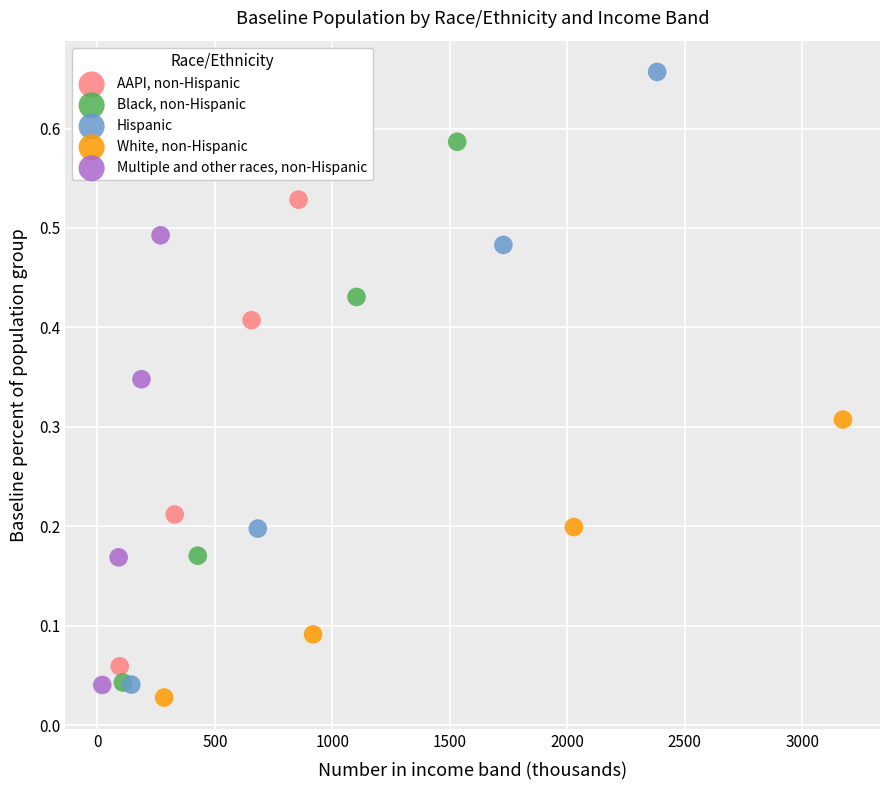

Which series reaches the maximum Y coordinate?

Hispanic